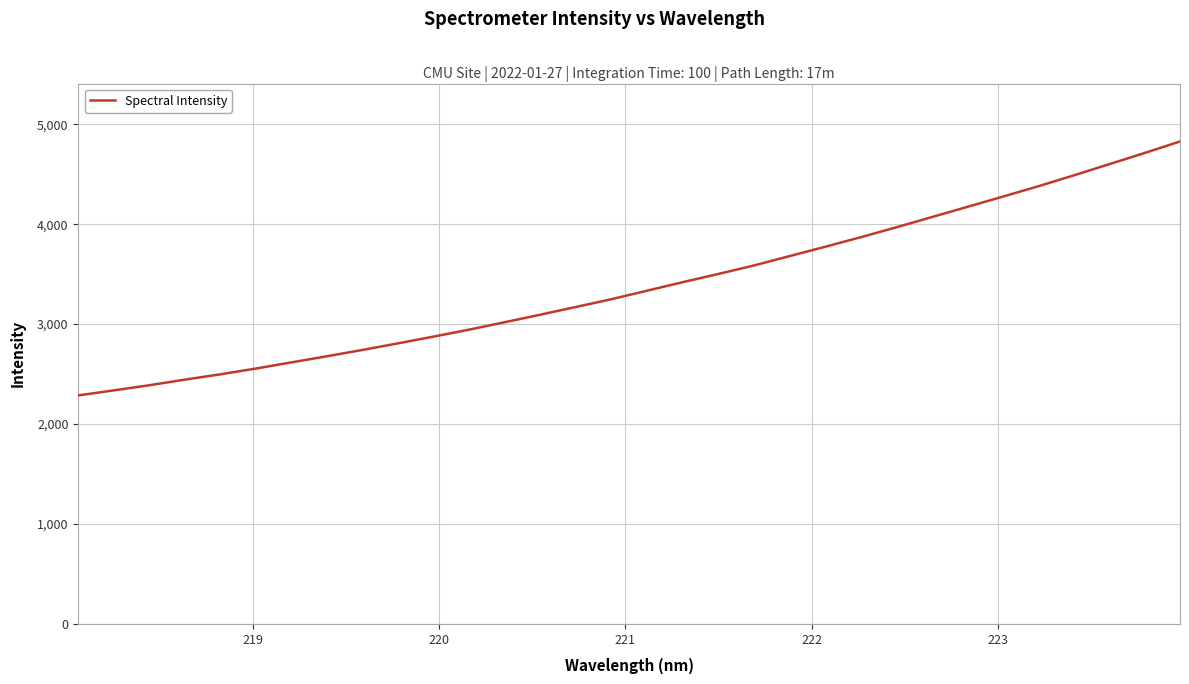

Does the chart have visible grid lines?

Yes